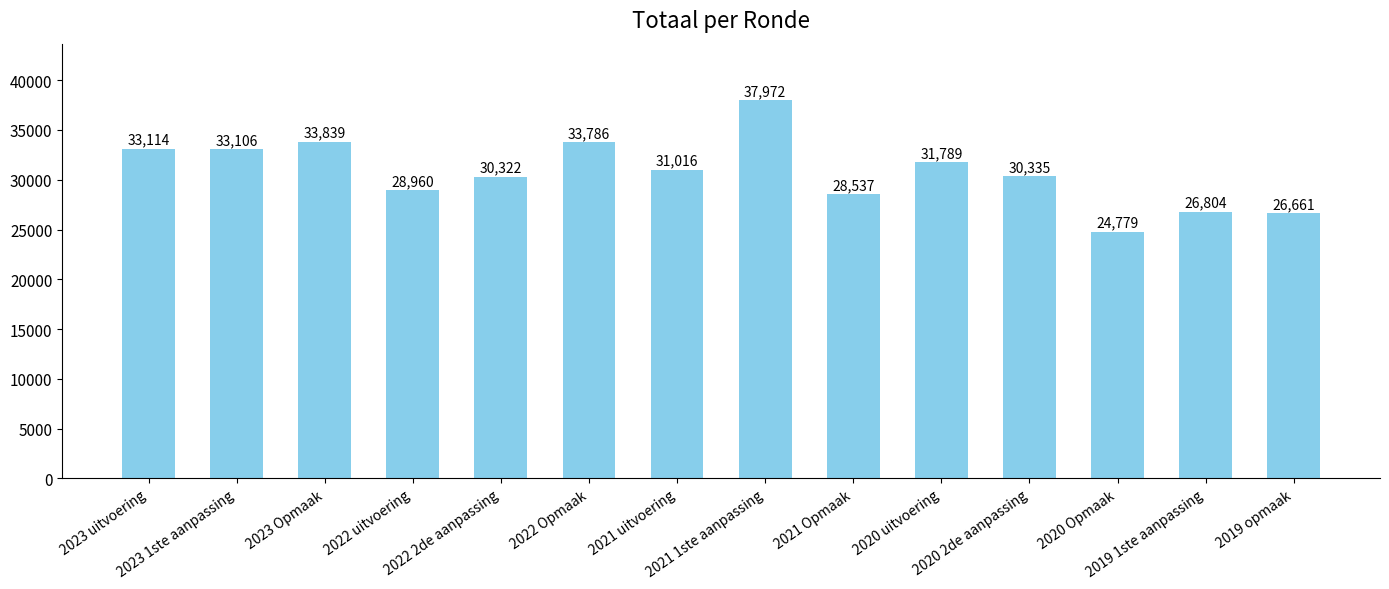

Rank the categories by value from lowest to highest.

2020 Opmaak, 2019 opmaak, 2019 1ste aanpassing, 2021 Opmaak, 2022 uitvoering, 2022 2de aanpassing, 2020 2de aanpassing, 2021 uitvoering, 2020 uitvoering, 2023 1ste aanpassing, 2023 uitvoering, 2022 Opmaak, 2023 Opmaak, 2021 1ste aanpassing